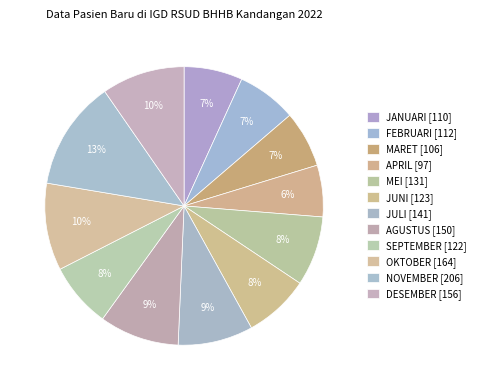

Rank the categories by value from lowest to highest.

APRIL, MARET, JANUARI, FEBRUARI, SEPTEMBER, JUNI, MEI, JULI, AGUSTUS, DESEMBER, OKTOBER, NOVEMBER